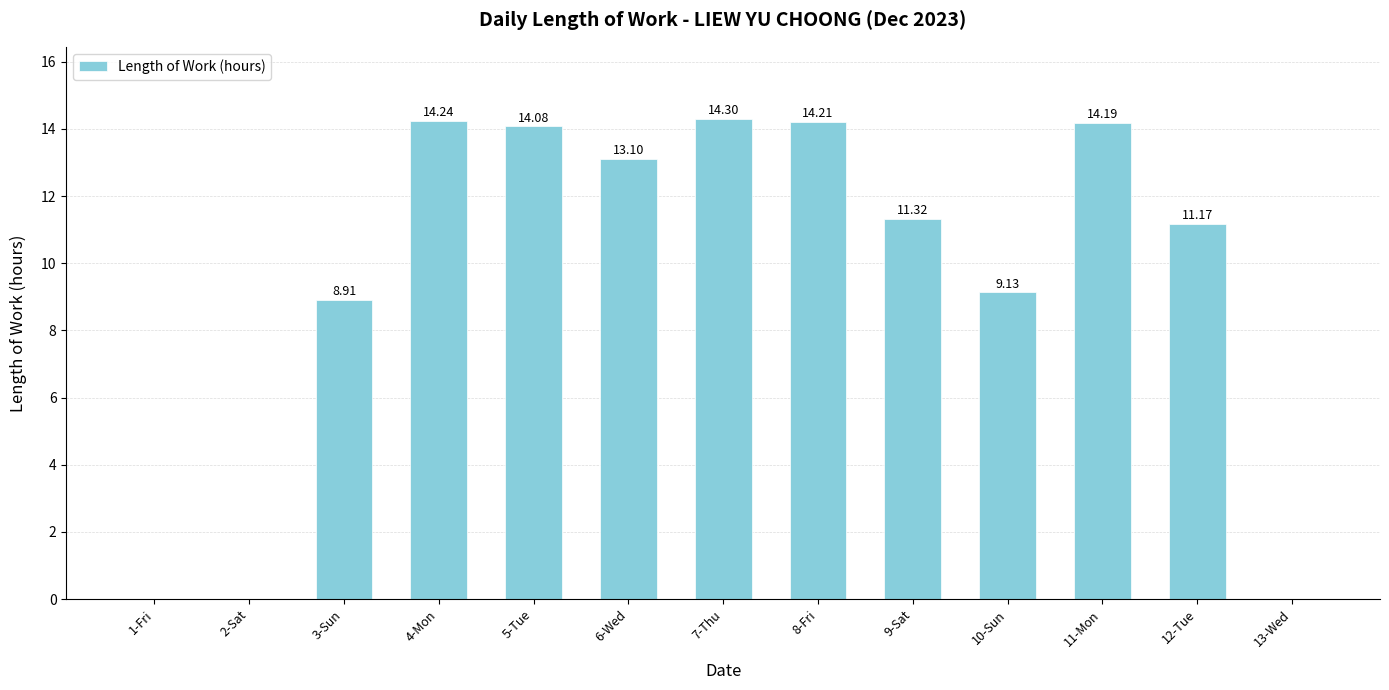

True or false: the data shows 8.4 at 2-Sat.

False